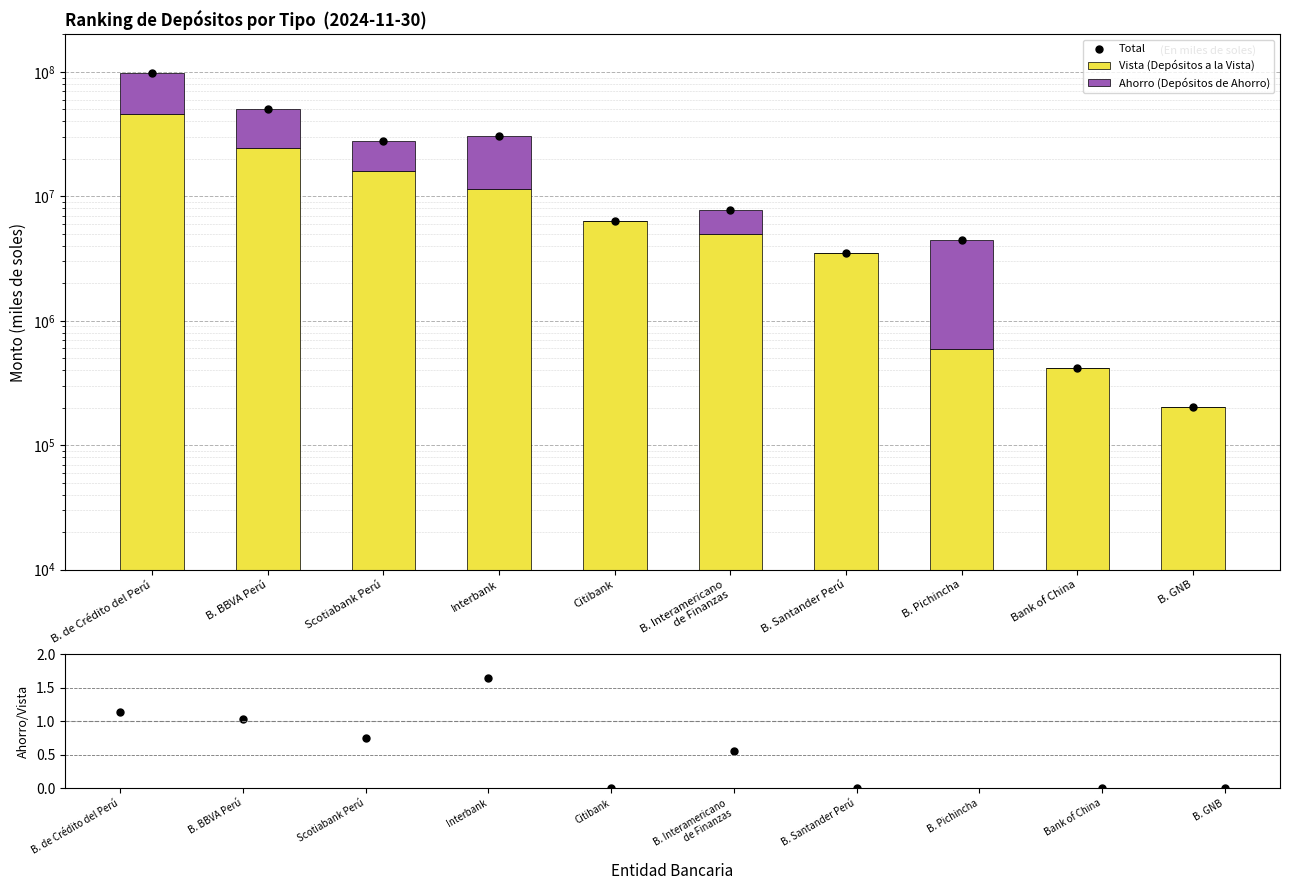

What is the average value of the Total series?

22869688.6